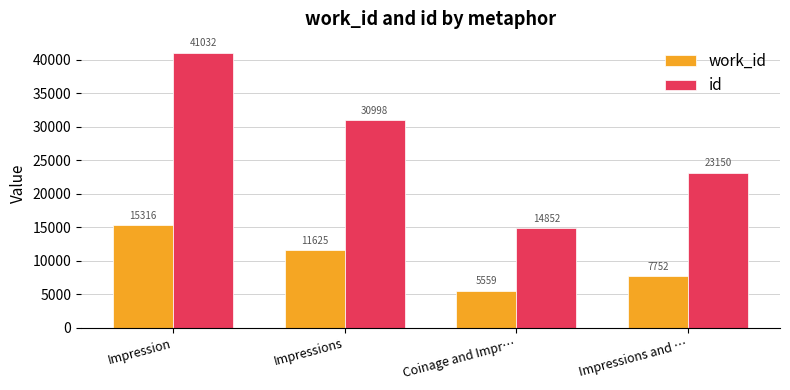

How many categories are shown in the chart?

4